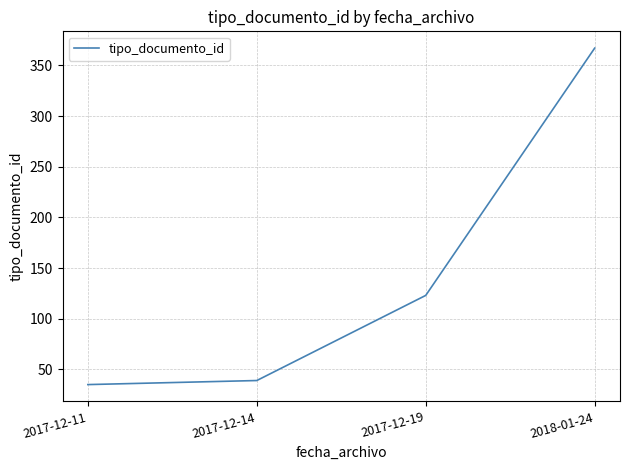

What is the maximum value shown in the chart?

367